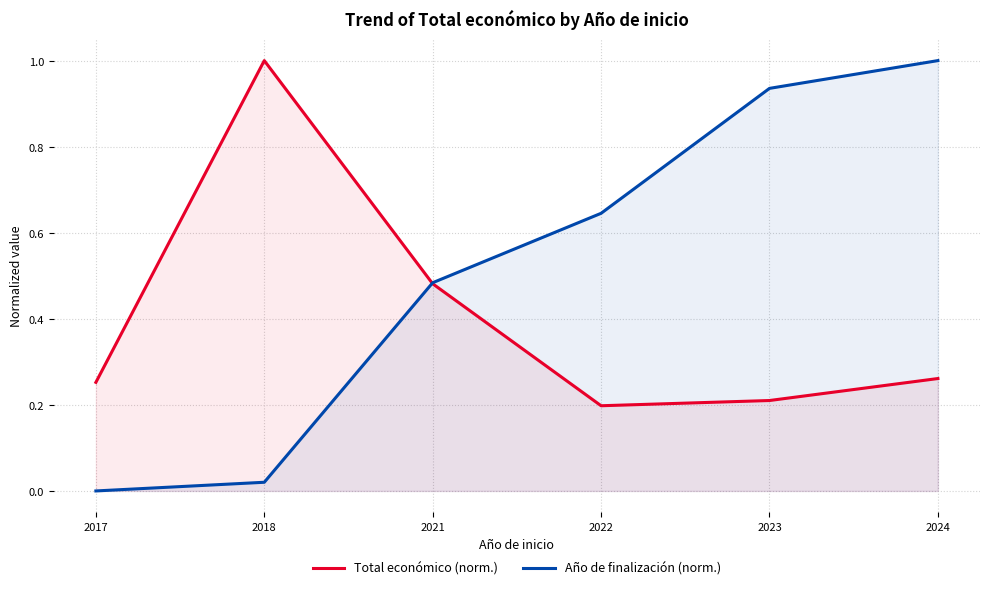

Which series ends up on top after the final intersection of Año de finalización (norm.) and Total económico (norm.)?

Año de finalización (norm.)